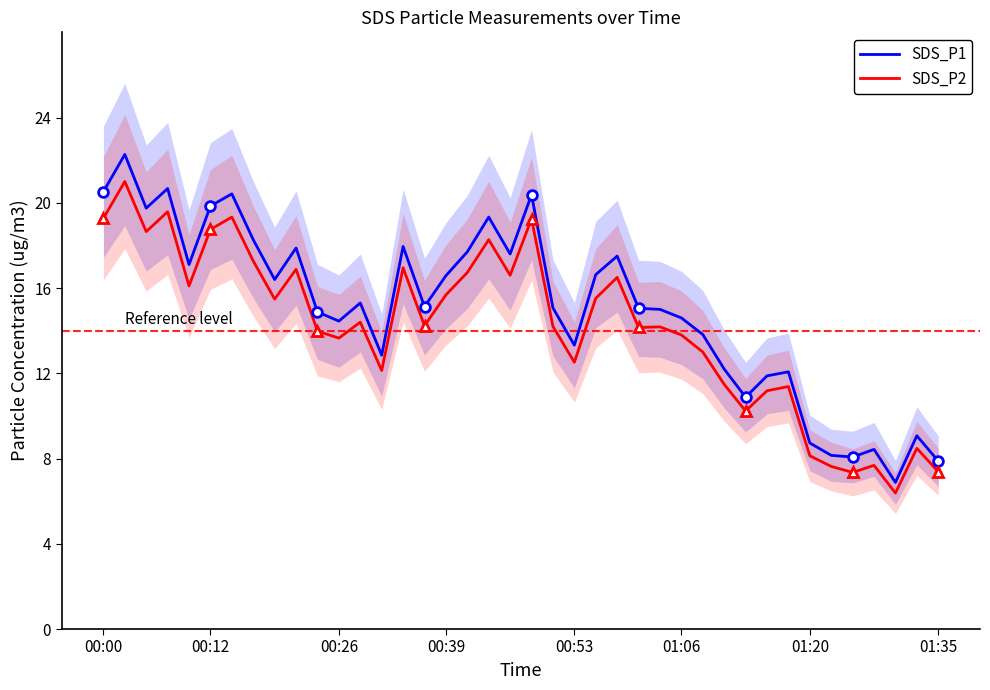

True or false: SDS_P1 has more than 0 interior local peaks.

True